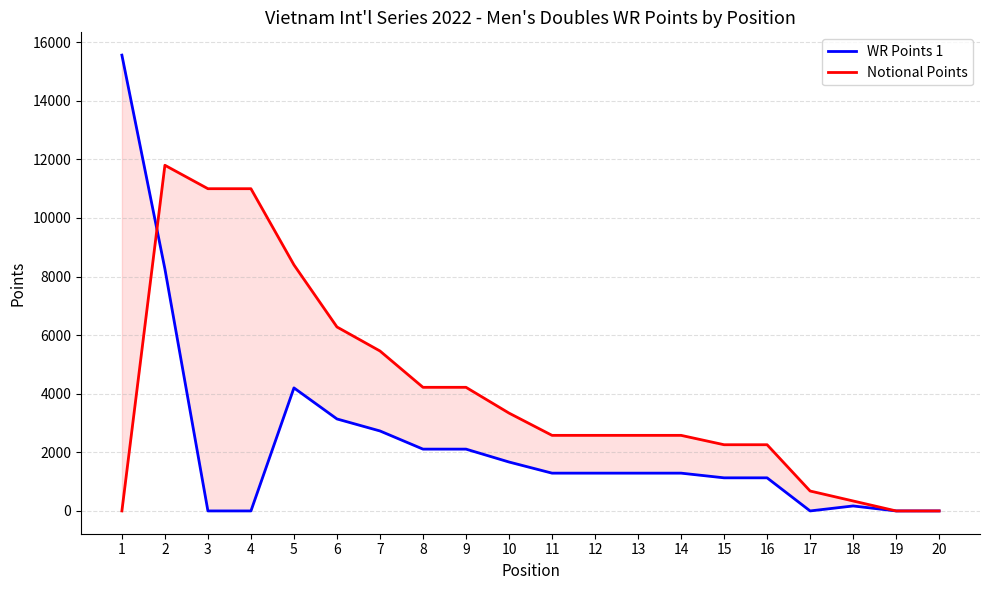

How many data points in WR Points 1 are less than 1290?

8